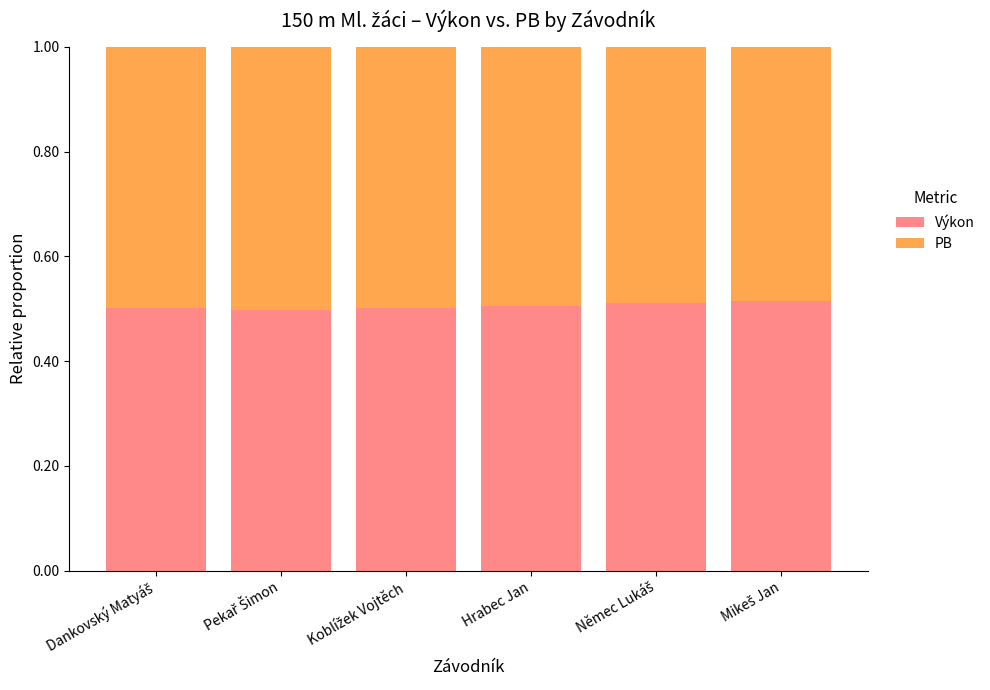

How many distinct data groups are displayed?

2